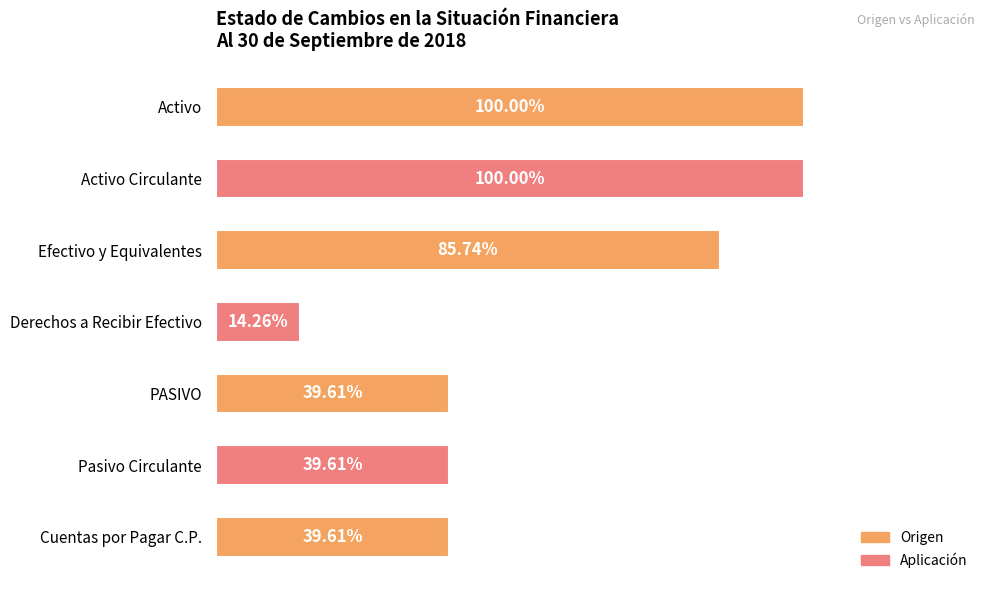

What is the label of the 5th bar from the top?

PASIVO